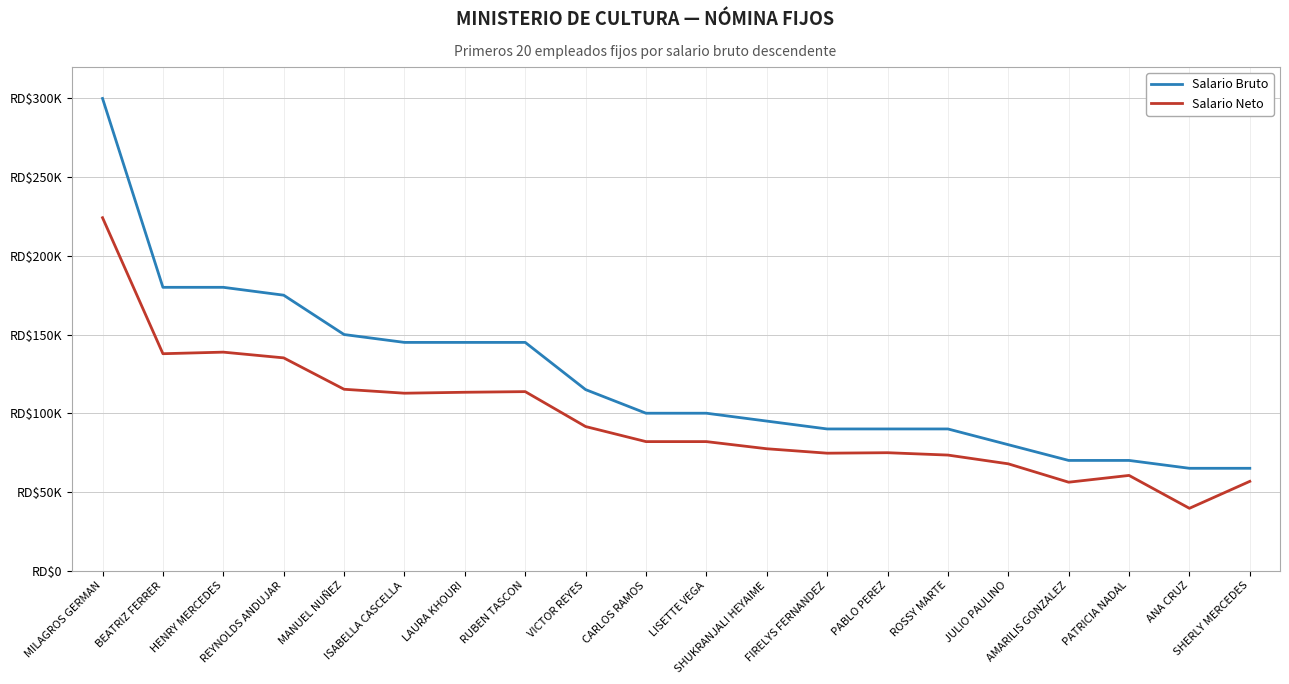

Is this an area chart (filled region under the line)?

No